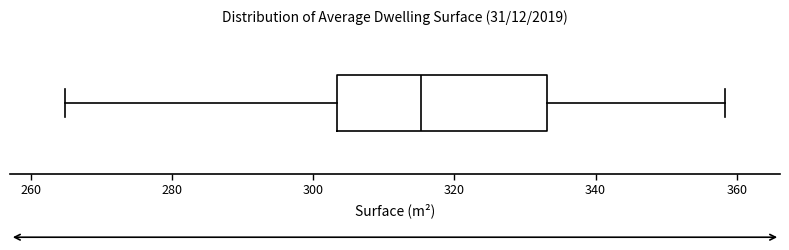

Read this box plot against the x-axis: the position of the median line, the range covered by the box, and the ends of both whiskers. The values are not printed on the chart, so give them approximately, as read against the axis.

median 316, box 304 to 334, whiskers 264 to 358